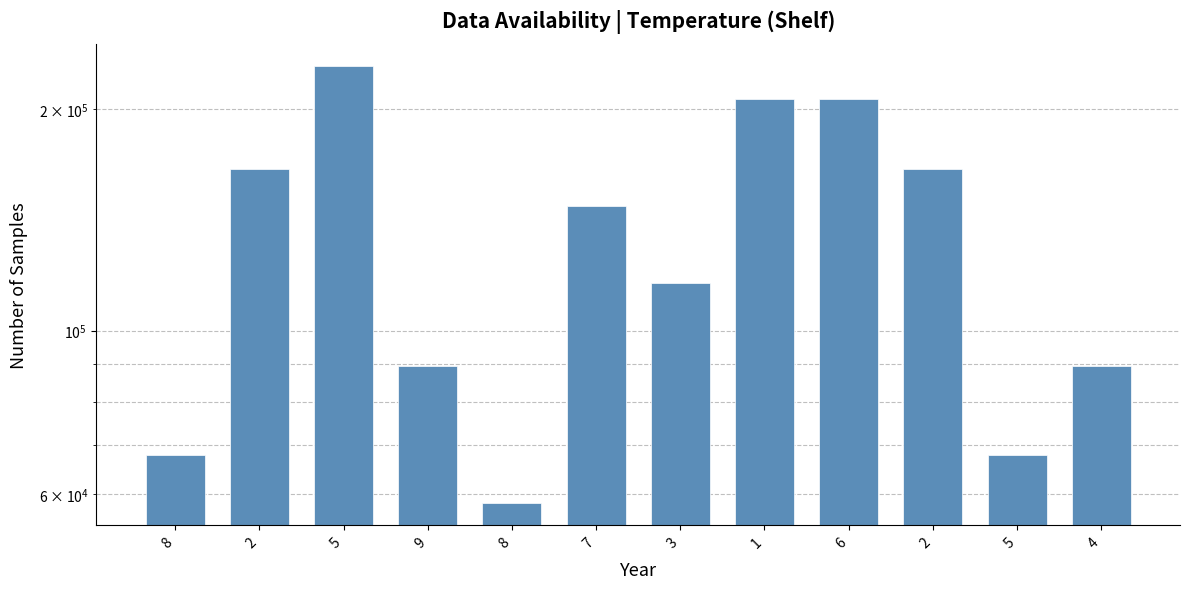

What is the change in value from 2 to 3?

-49710